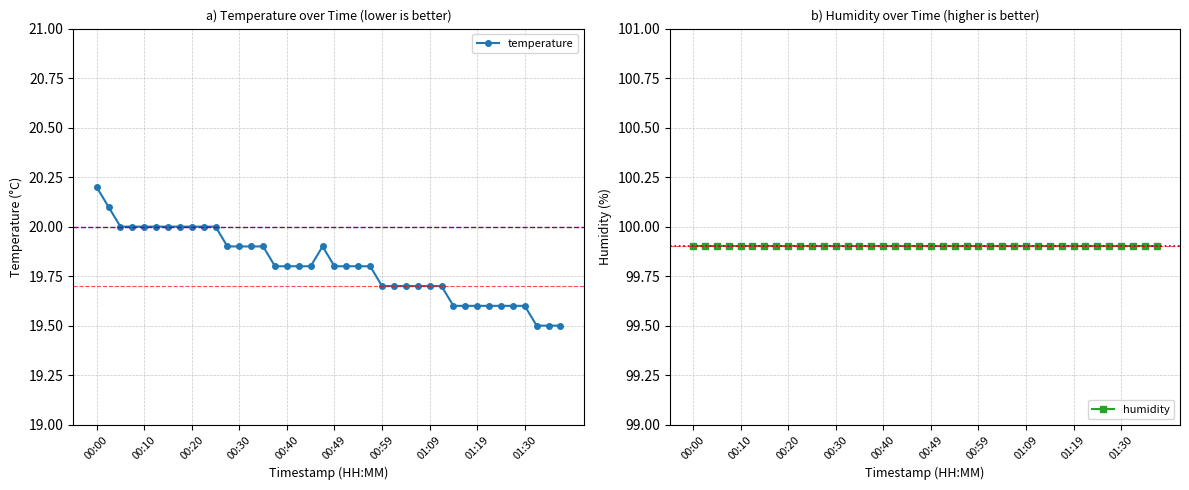

Where is the data nearest to the value 19?

01:32